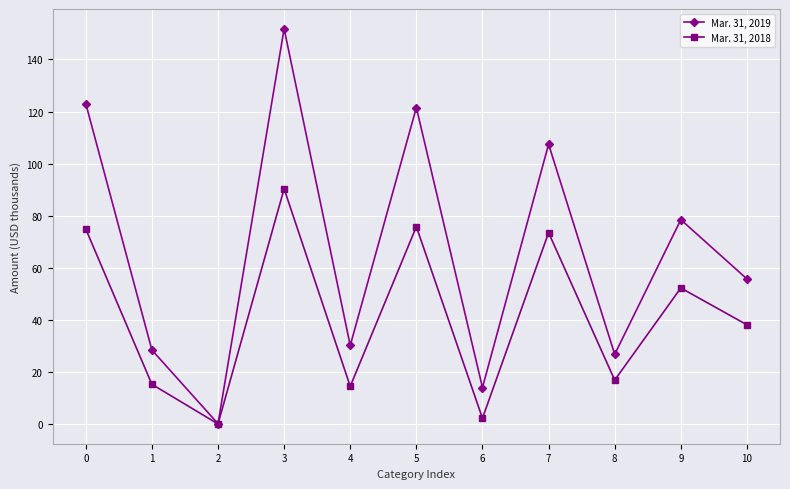

How many data points in Mar. 31, 2018 are above 38?

6